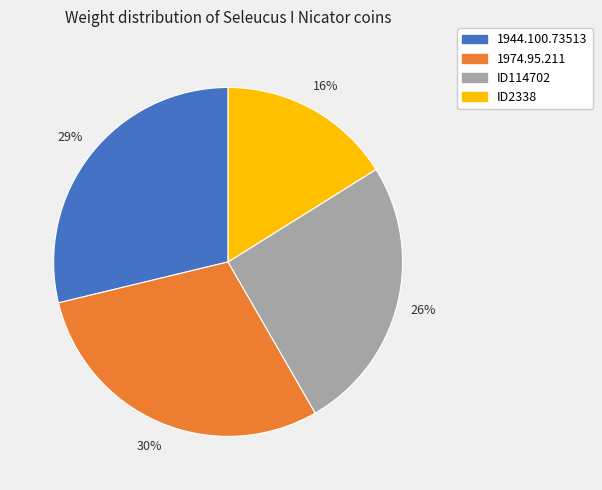

True or false: 1944.100.73513 accounts for 29% of the total.

True